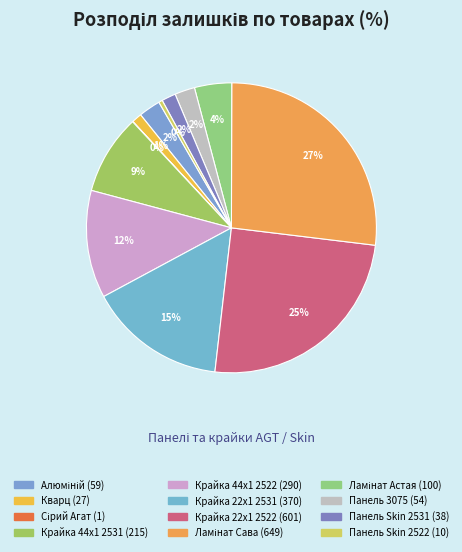

To the nearest percent, what percentage of the pie is Панель 3075 (54)?

2%